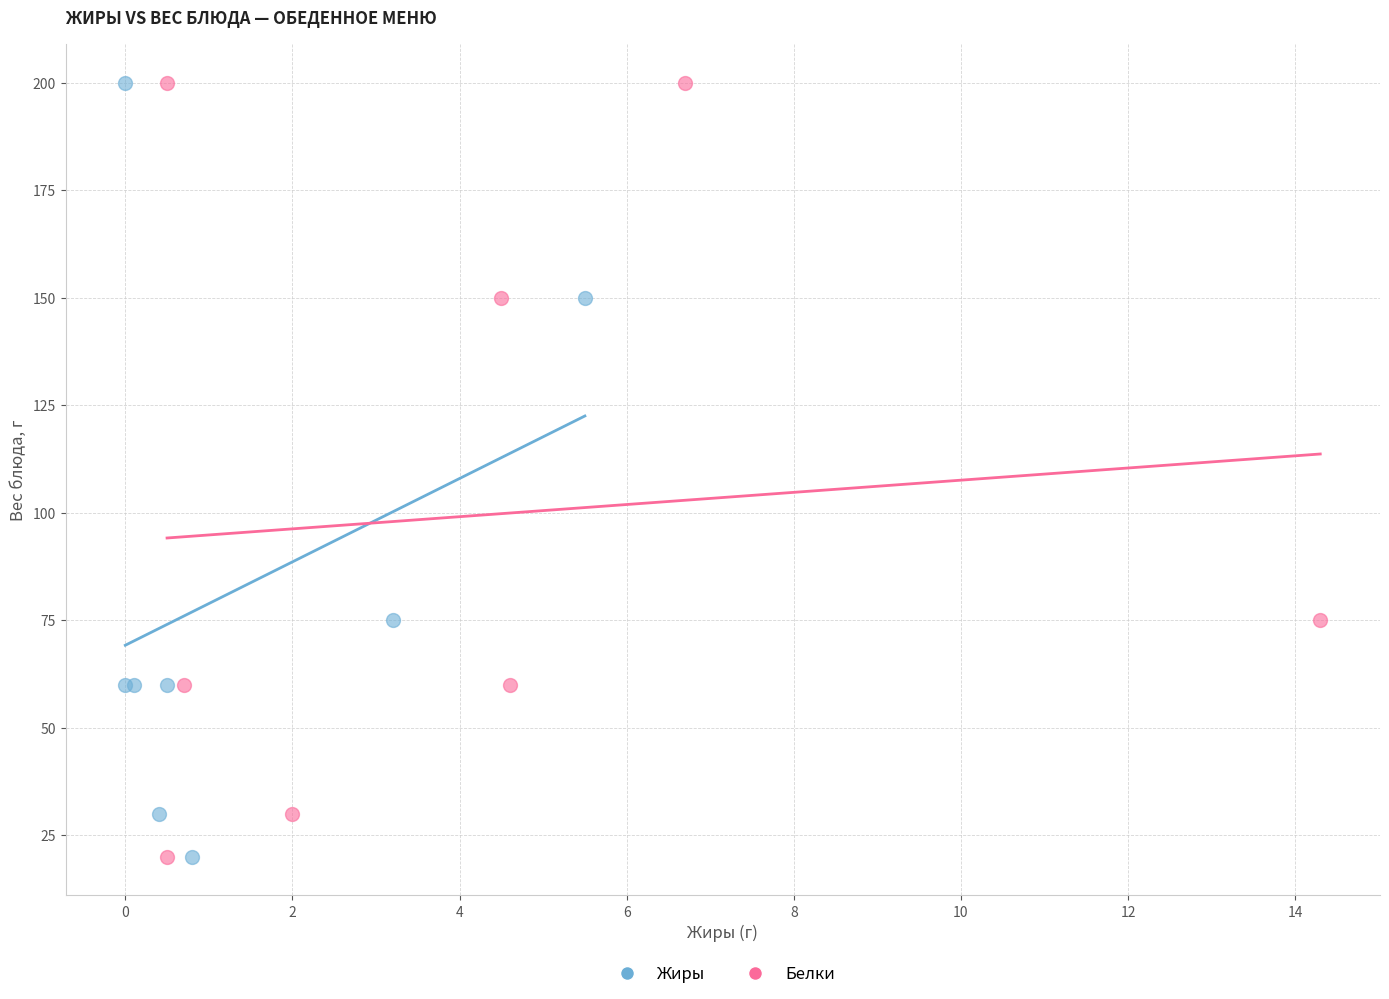

What are all the series names shown in the legend?

Жиры, Белки